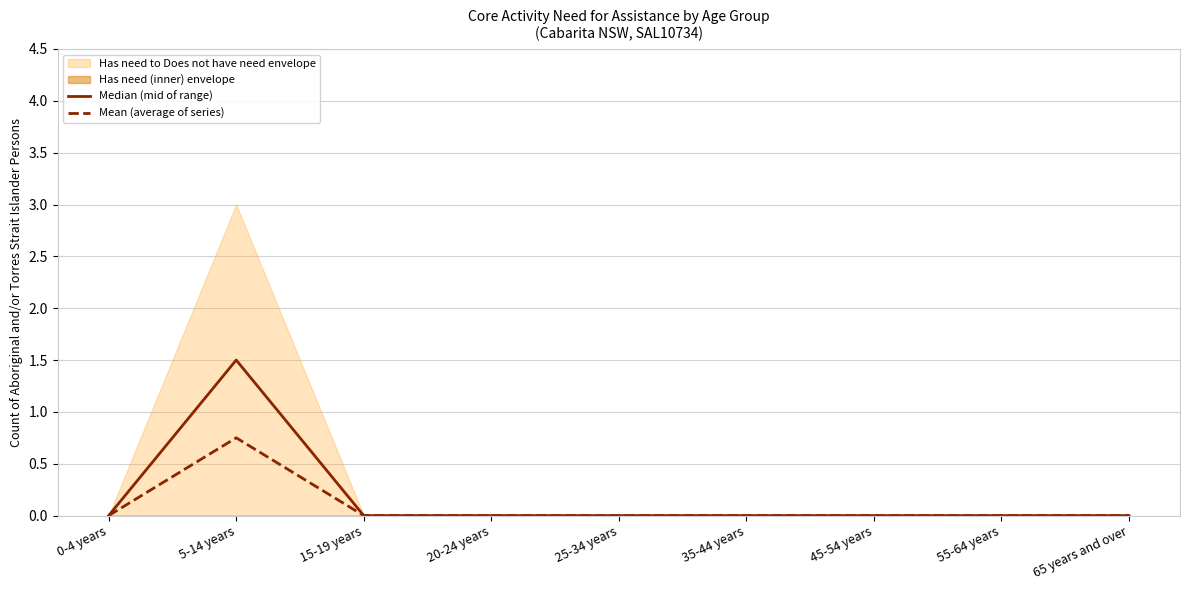

True or false: Mean (average of series) and Median (mid of range) cross at least once.

False